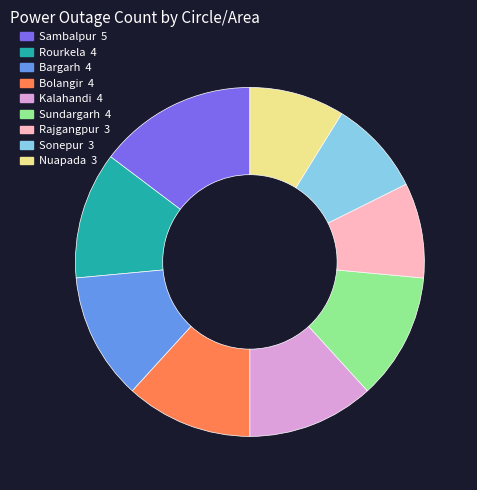

Do Nuapada and Sonepur together represent more than half of the pie?

No